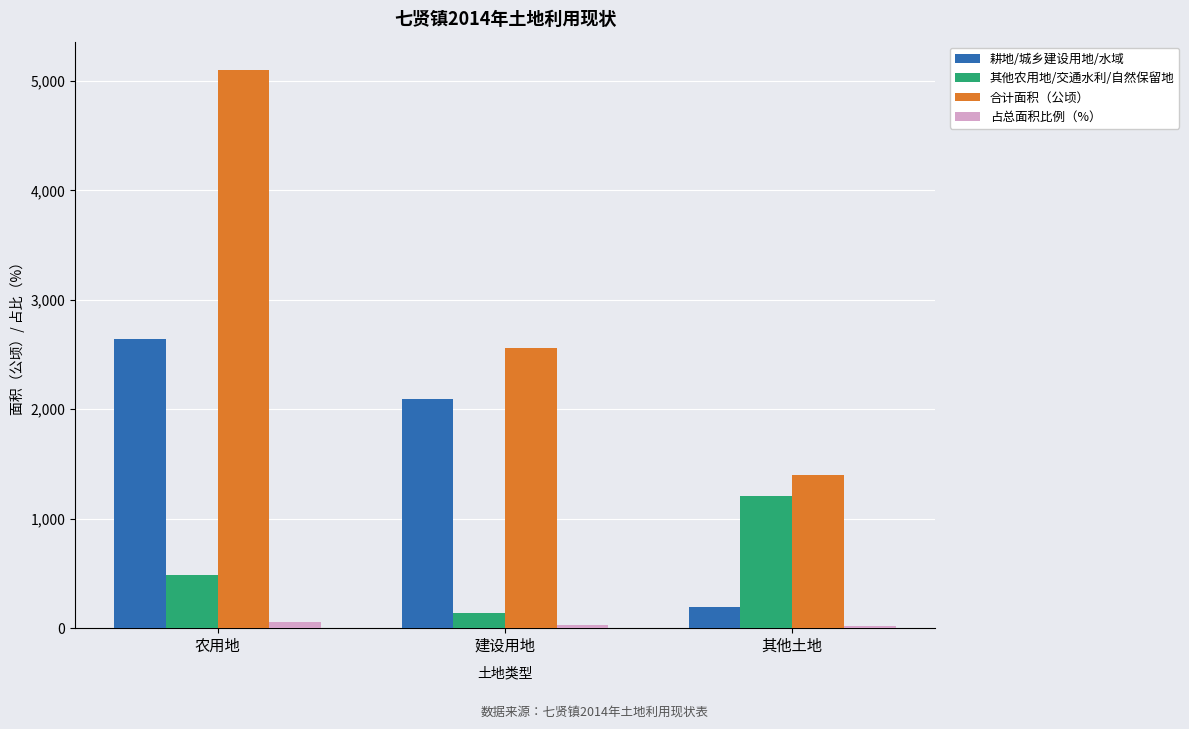

What are all the series names shown in the legend?

耕地/城乡建设用地/水域, 其他农用地/交通水利/自然保留地, 合计面积（公顷）, 占总面积比例（%）